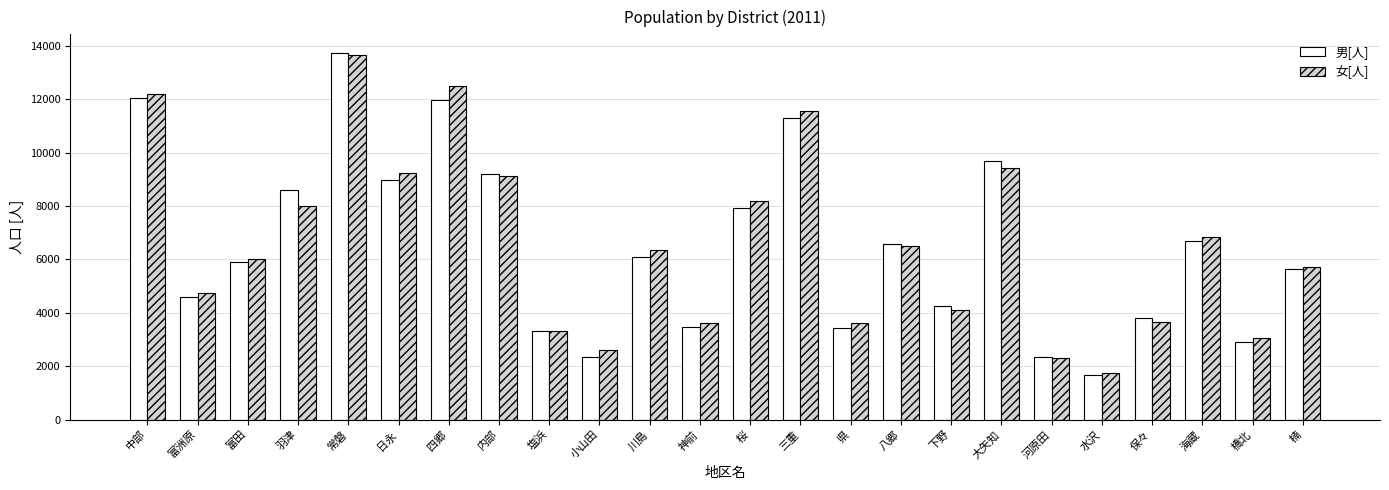

At how many categories does at least one series exceed 9105?

7